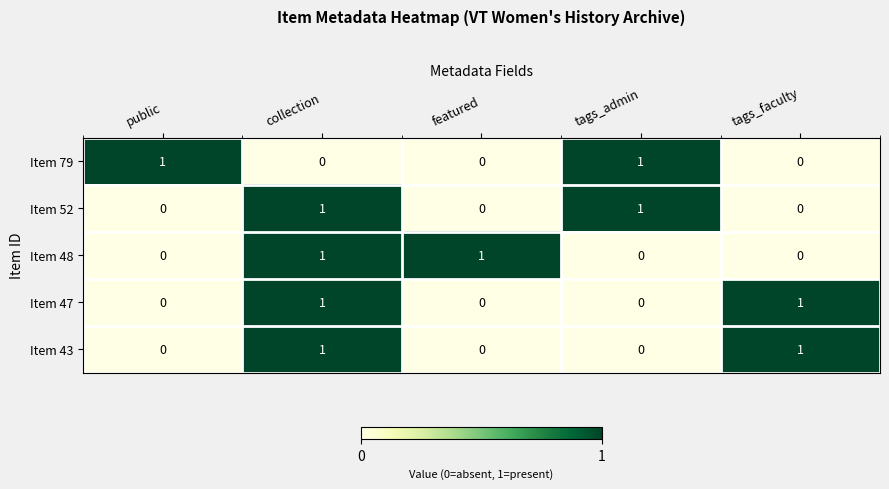

The value of Item 47 at collection is 1. True or false?

True